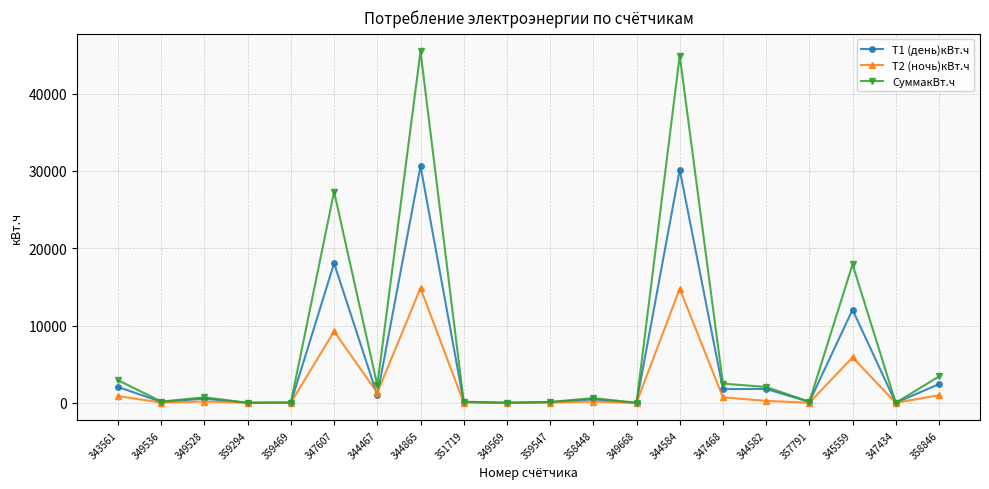

Is this an area chart (filled region under the line)?

No